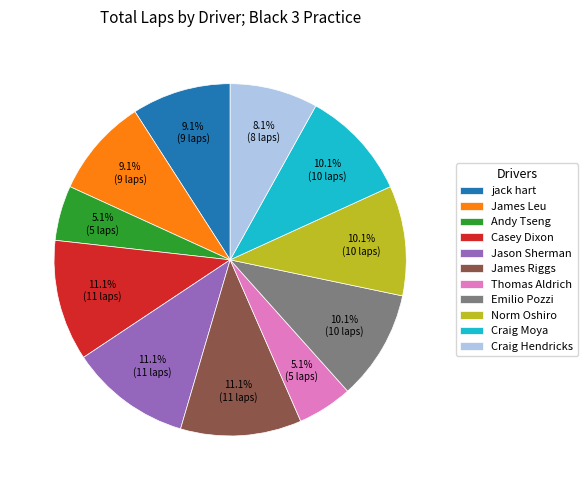

True or false: James Leu accounts for 15% of the total.

False